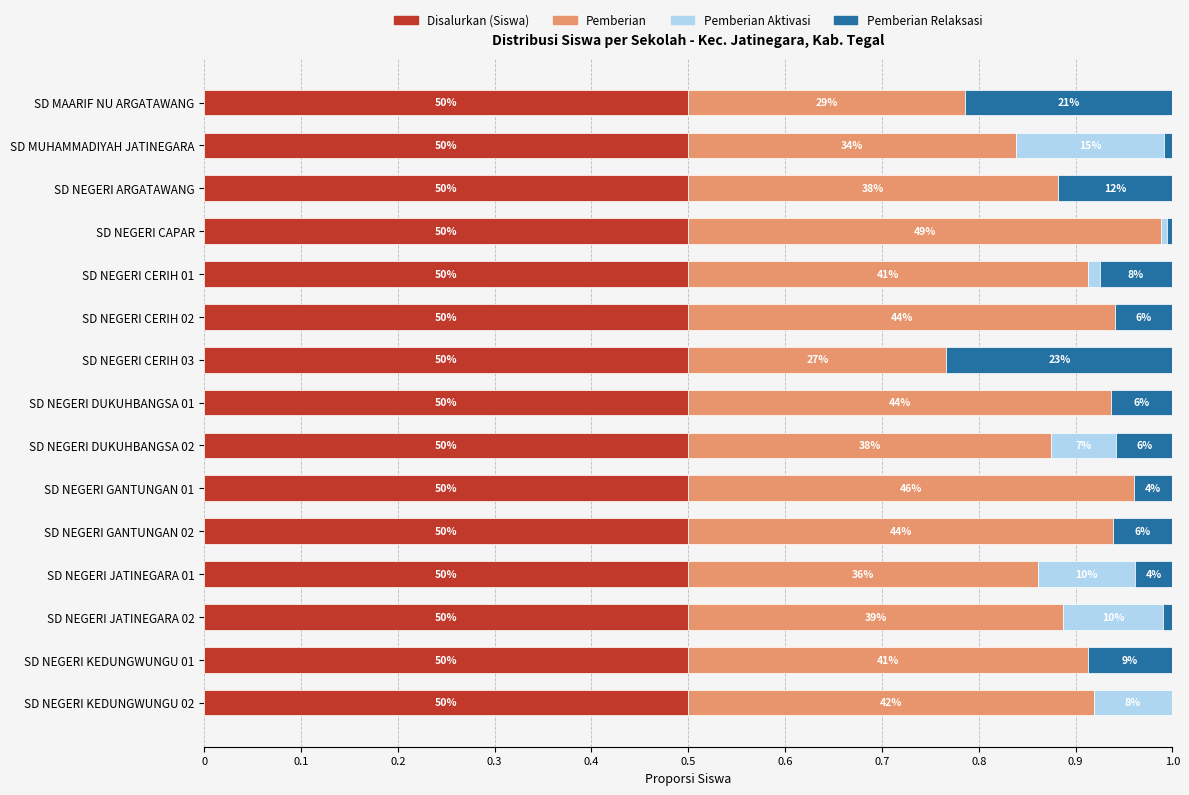

Which series has the largest total across all categories?

Disalurkan (Siswa)